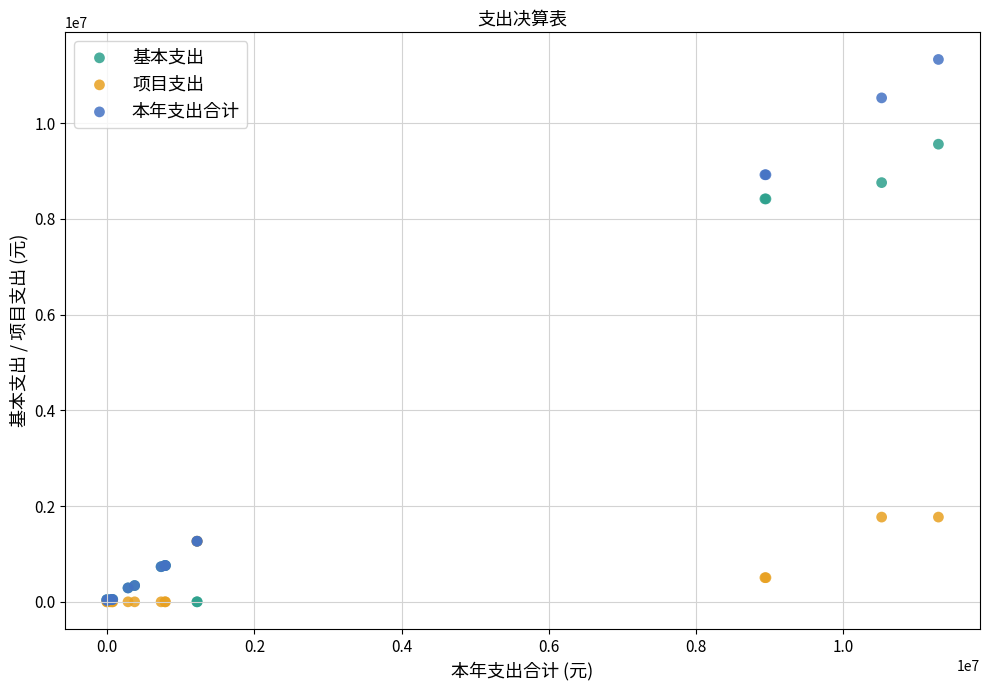

What are all the series names shown in the legend?

基本支出, 项目支出, 本年支出合计